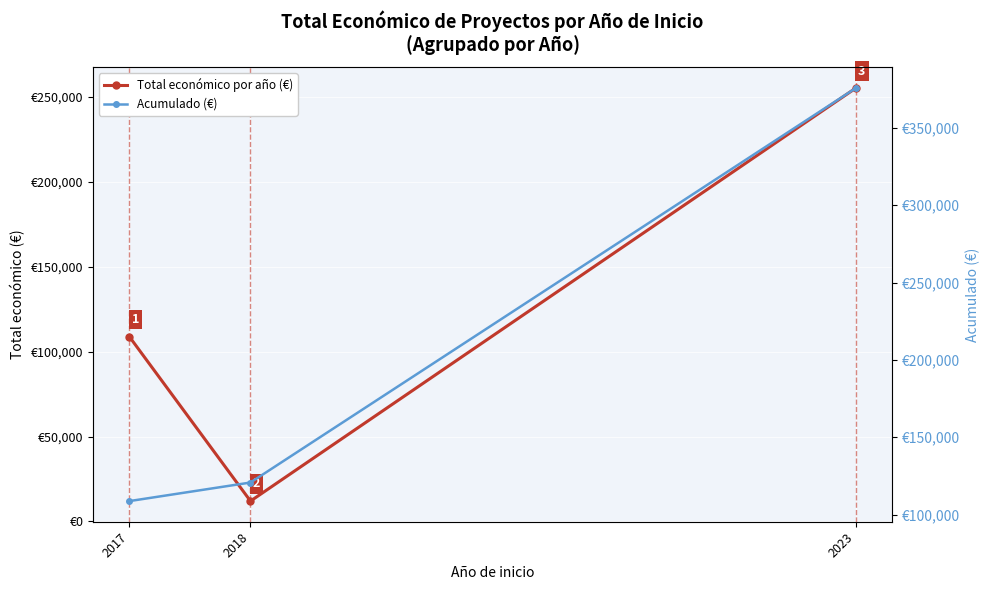

What value does the Acumulado (€) series have at 2018?

120696